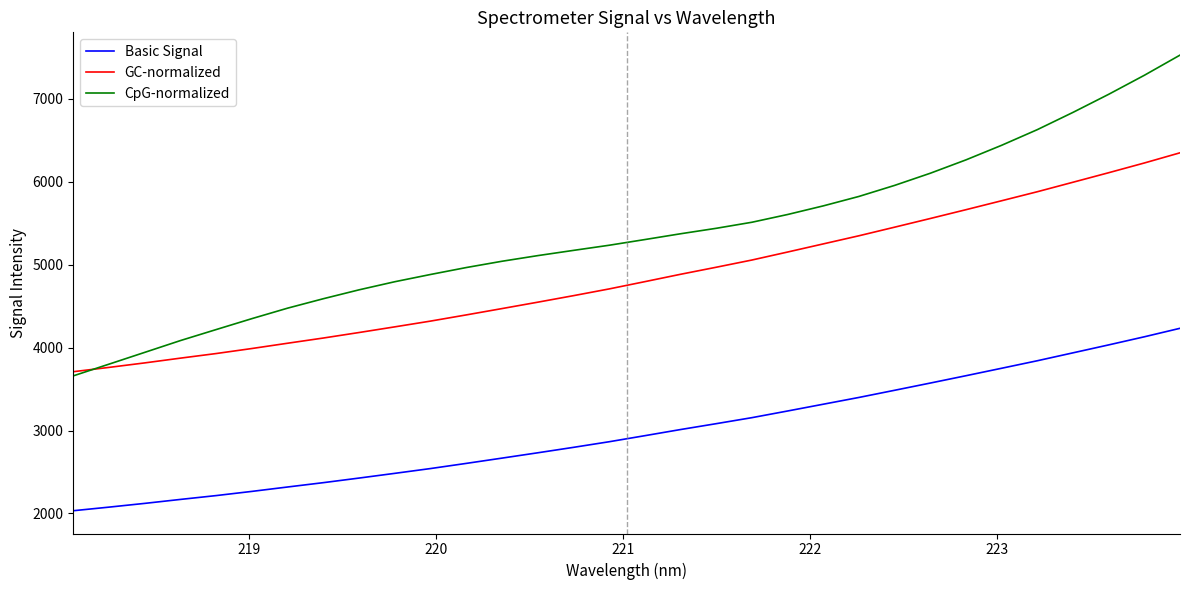

What is the maximum value shown in the chart?

7526.2